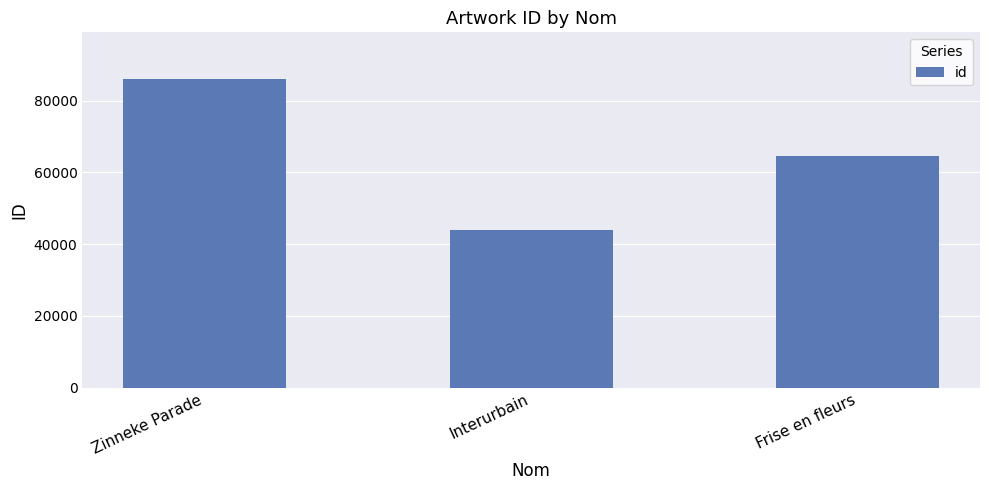

What position from the left is Frise en fleurs?

3